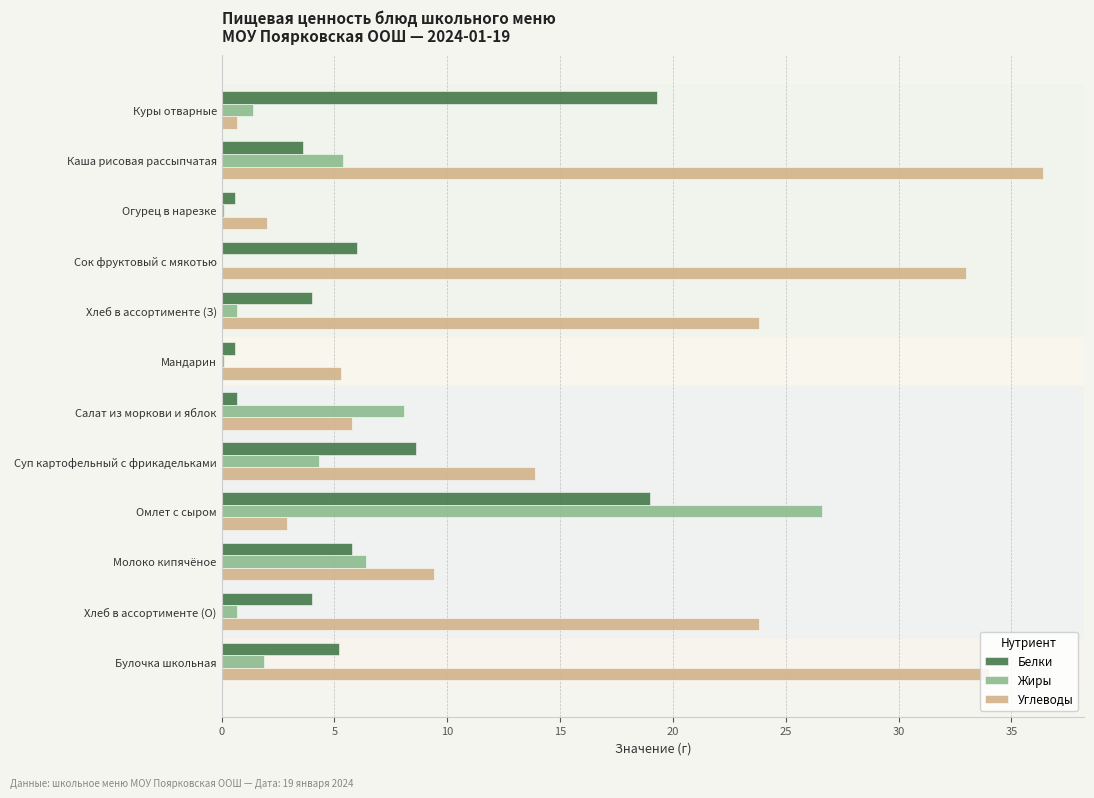

What is the greatest value displayed?

36.4